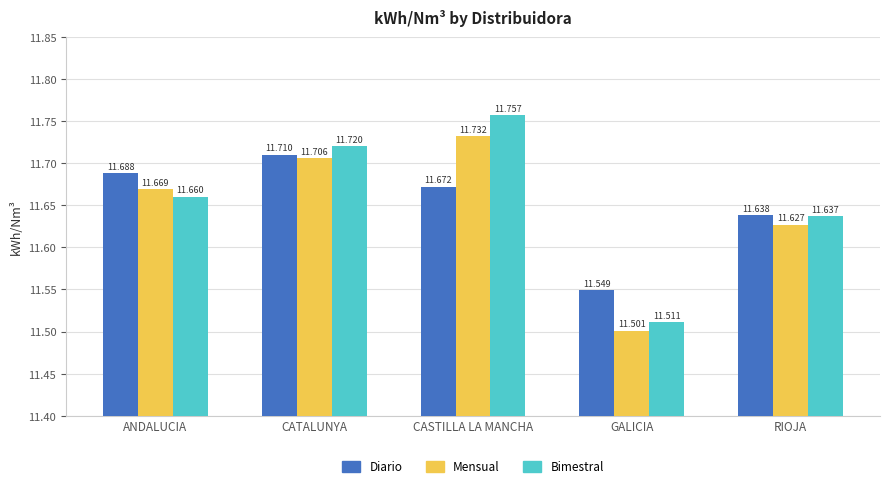

At which category does the chart reach its peak across all series?

CASTILLA LA MANCHA